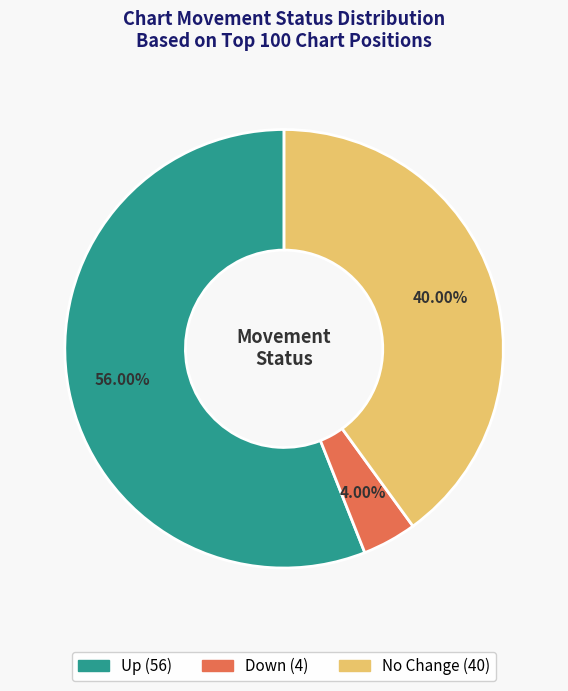

Is there a majority slice in this chart?

Yes